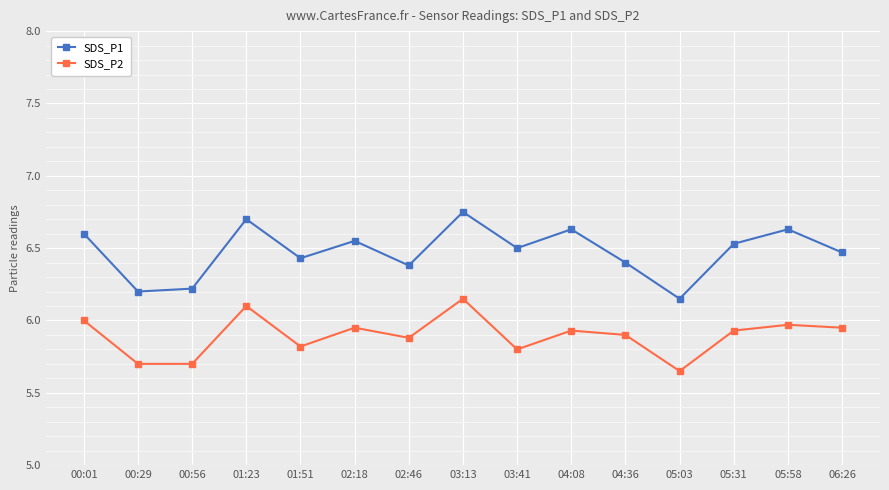

True or false: SDS_P1 and SDS_P2 cross at least once.

False